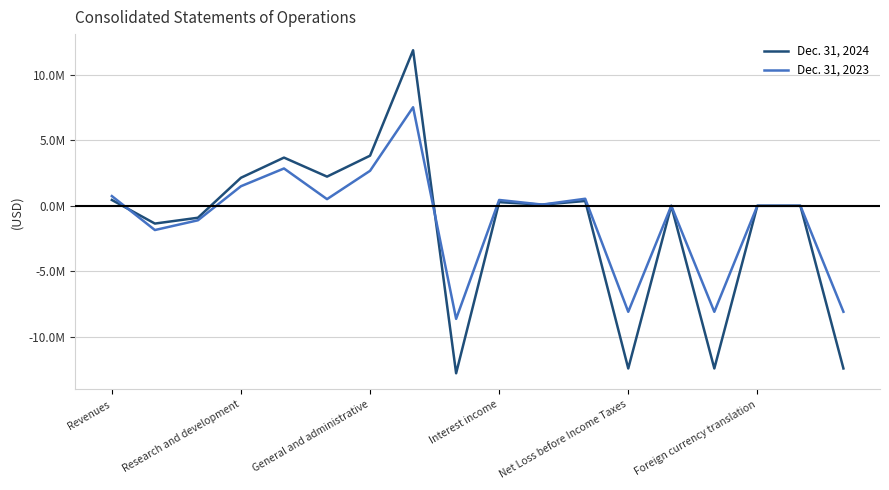

What is the sum of all Dec. 31, 2024 values?

-27411624